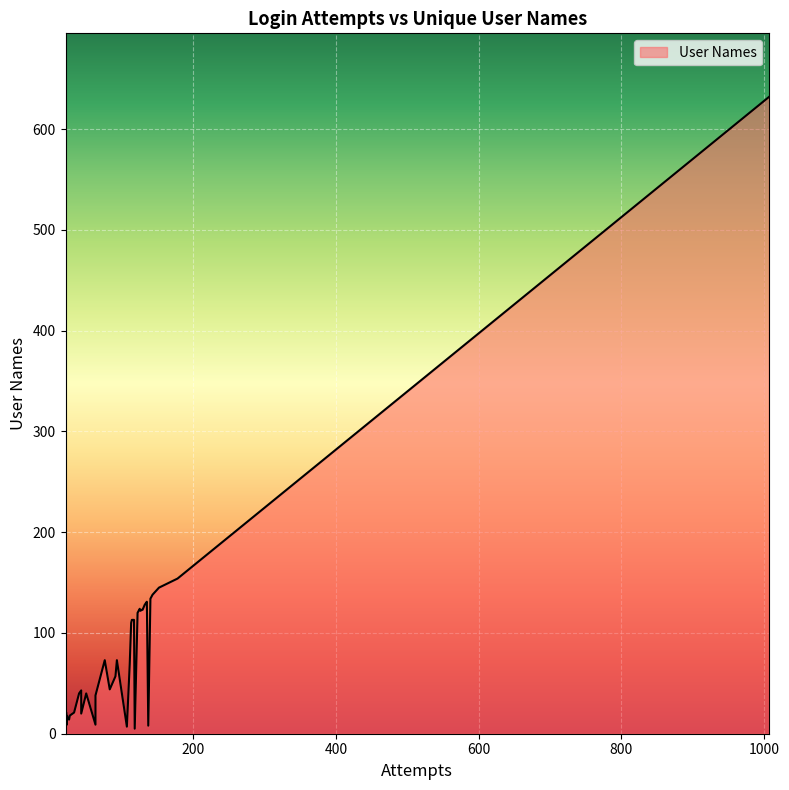

What is the sum of all values?

3340